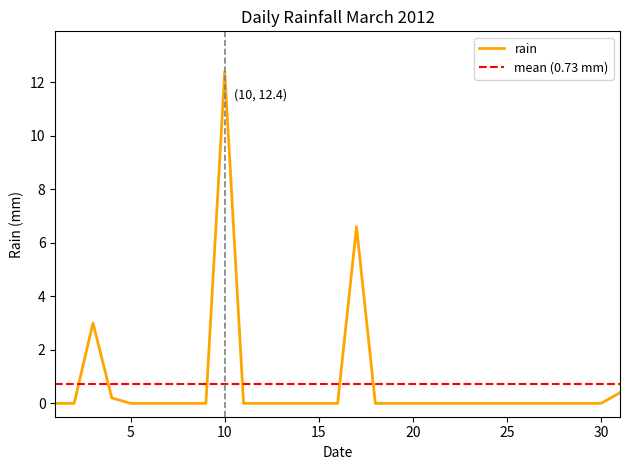

What is the highest value of the rain series?

12.4